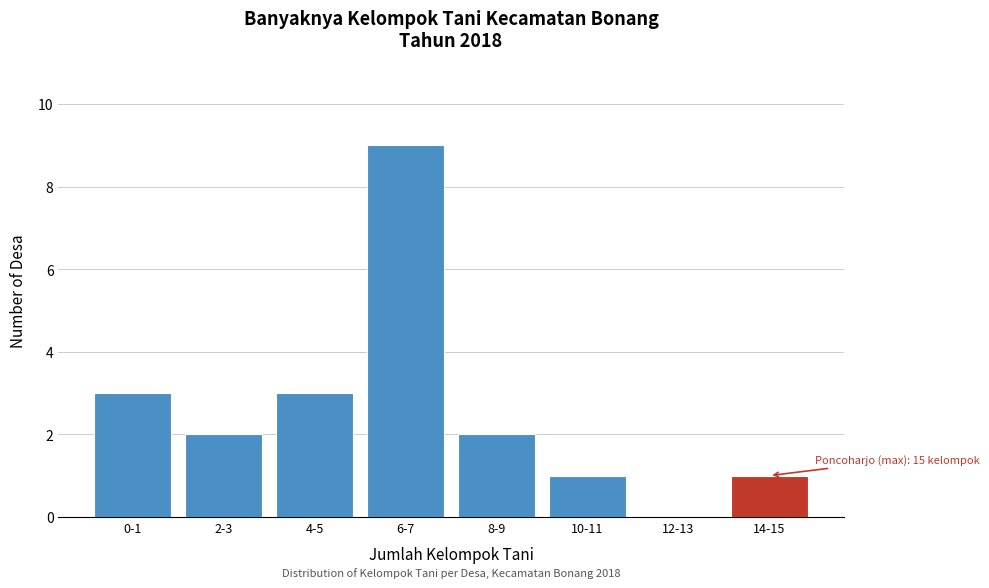

Reading left to right, extract all data points from this chart.

0-1=3	2-3=2	4-5=3	6-7=9	8-9=2	10-11=1	12-13=0	14-15=1